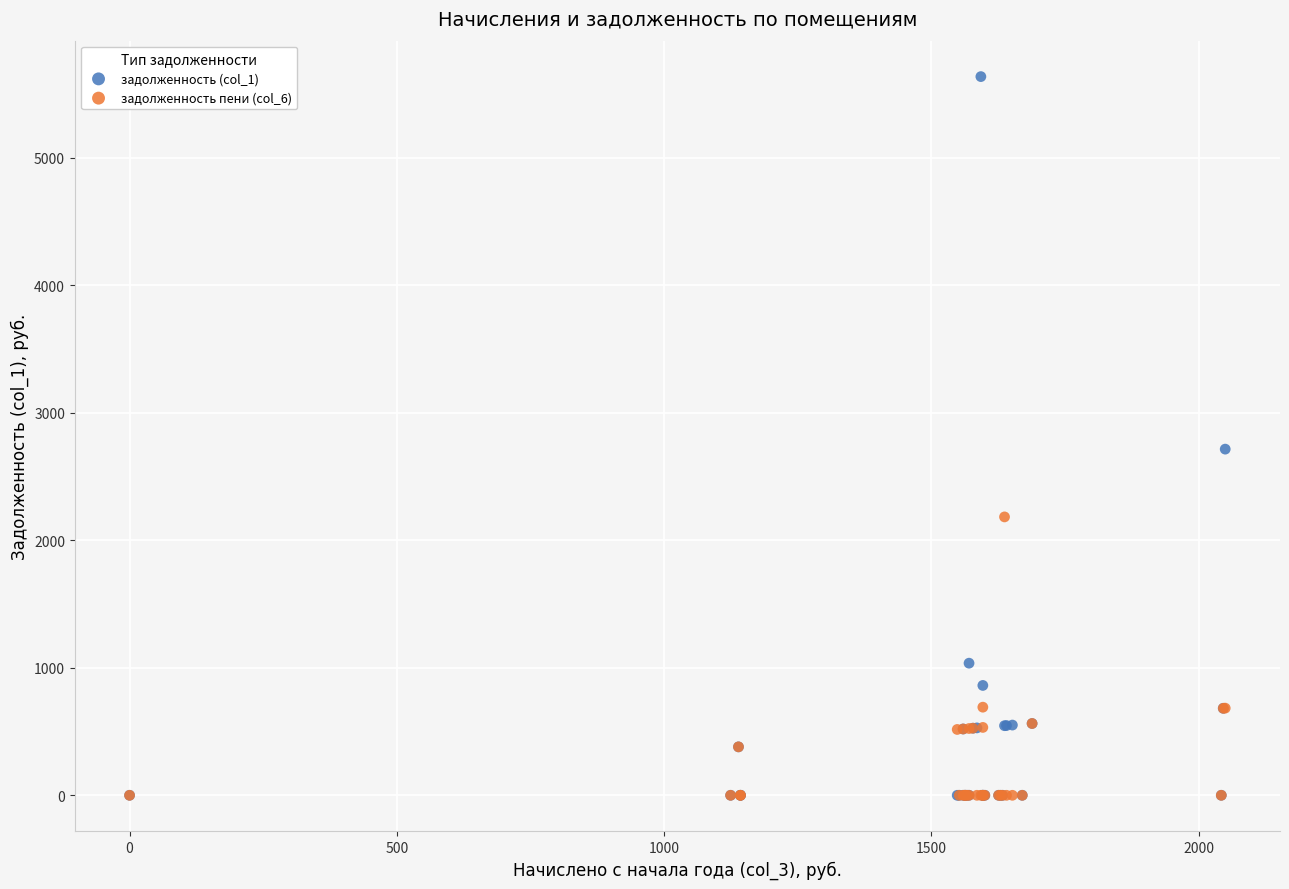

Across all series, what Y value is closest to 2817?

2714.2